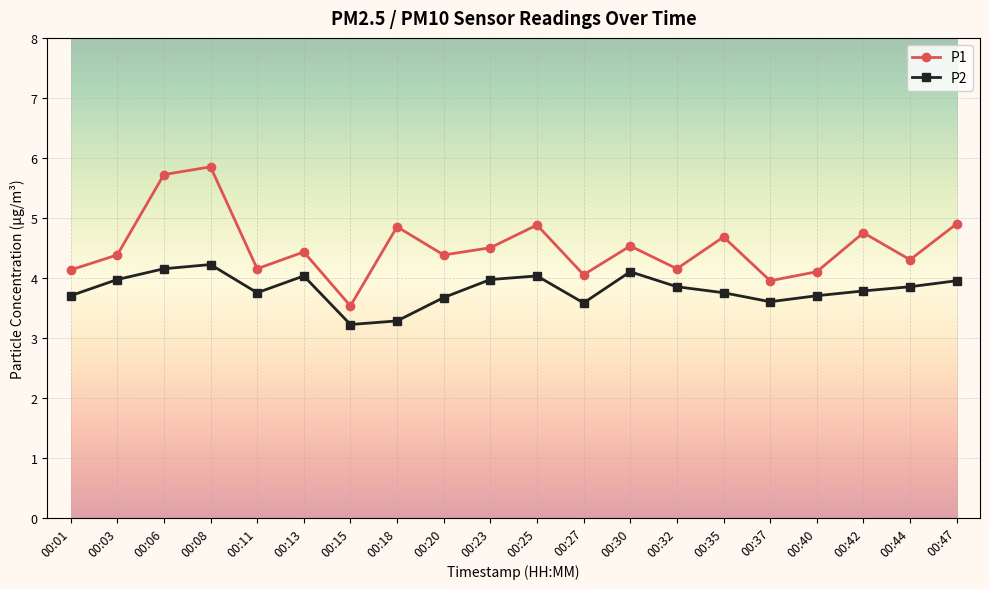

What is the spread (max minus min) of values at 00:20?

0.7